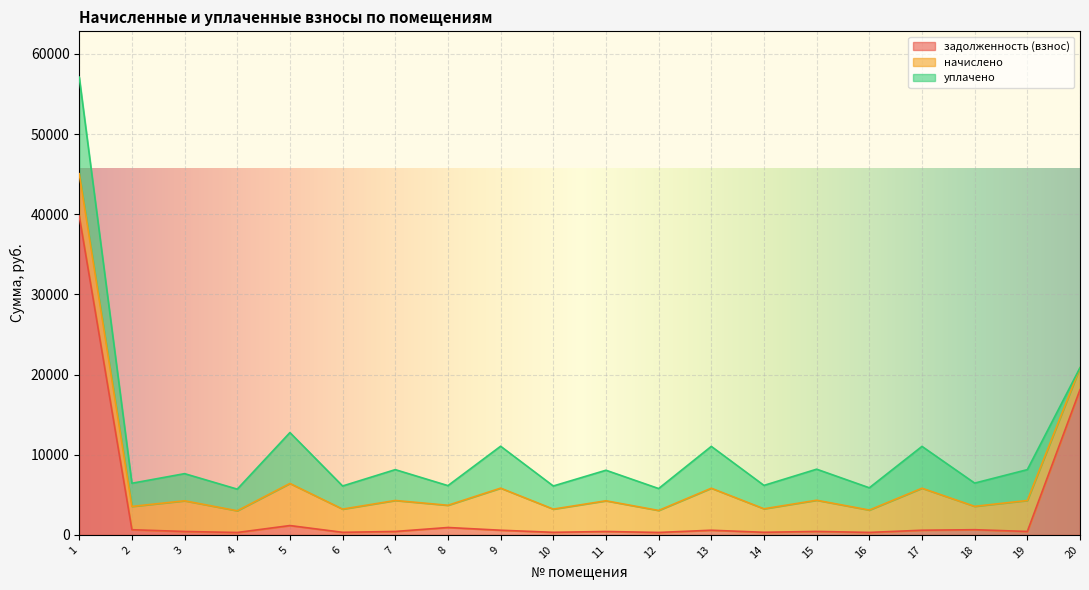

Rank the series by their average value, from highest to lowest.

уплачено, начислено, задолженность (взнос)